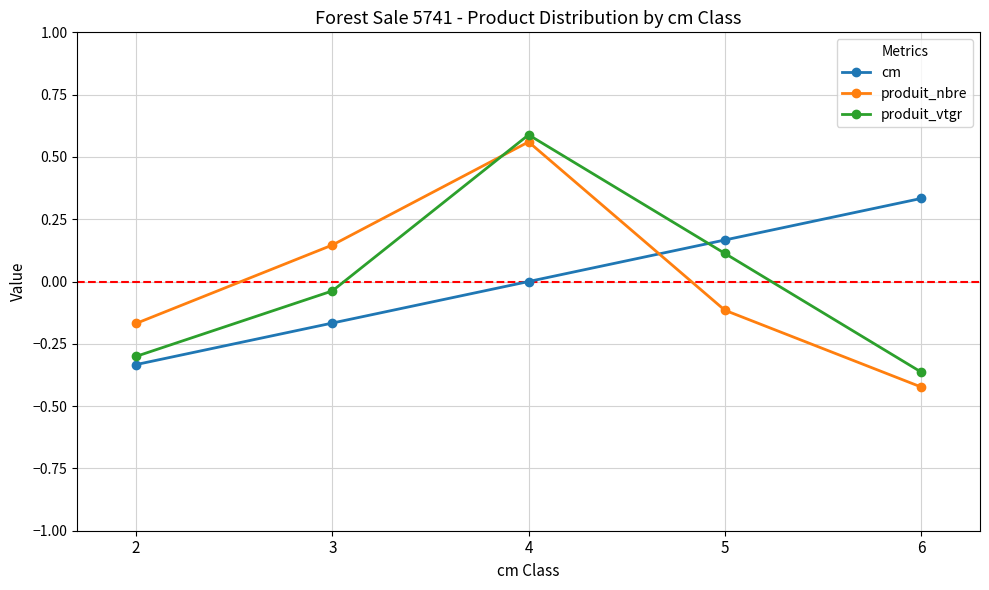

The value of produit_vtgr at 4 is 0.6. True or false?

True